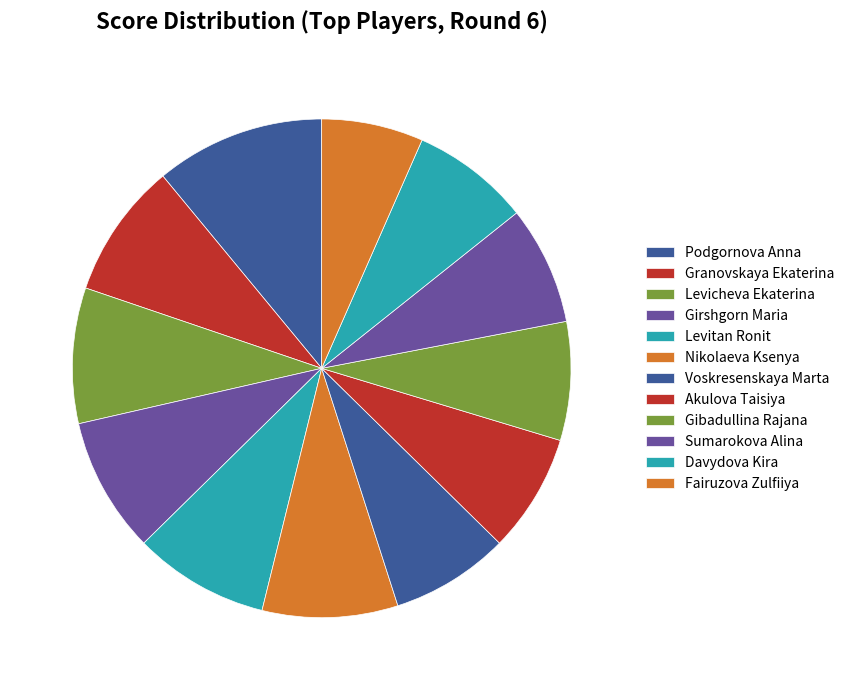

What percentage do Davydova Kira and Nikolaeva Ksenya together represent?

16.5%